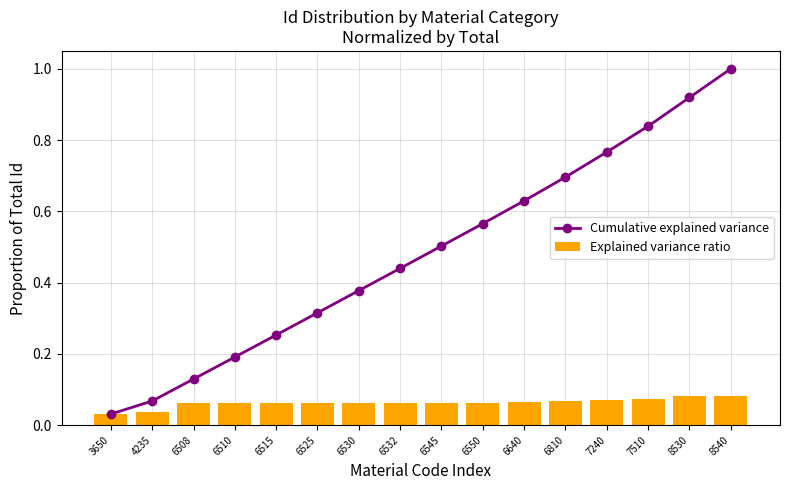

What is the average value of the Cumulative explained variance series?

0.5